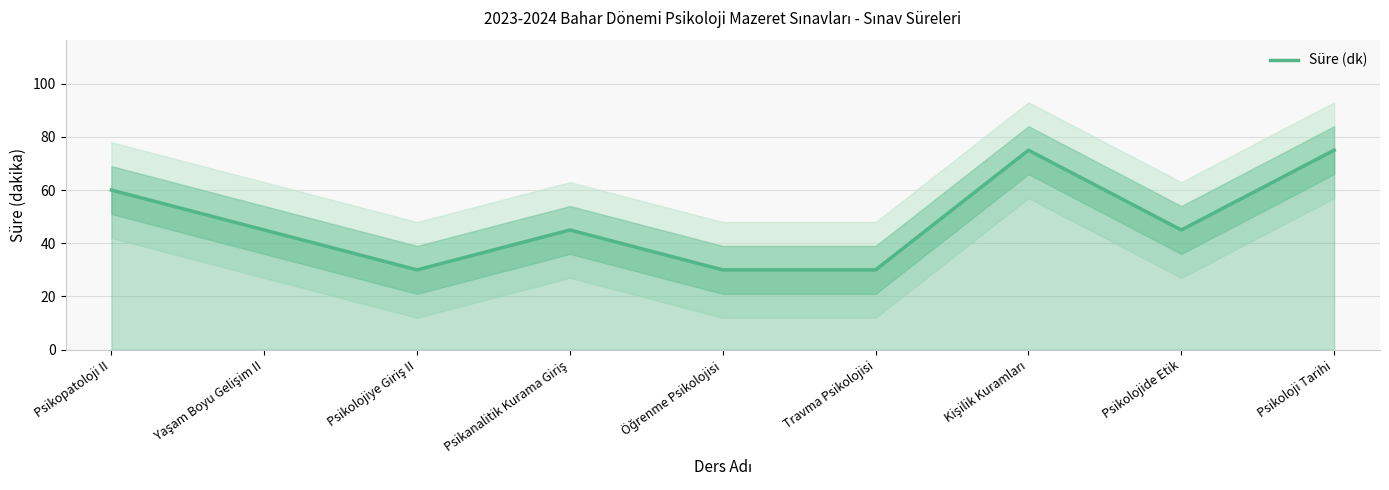

What is the sum of the values at Psikanalitik Kurama Giriş and Kişilik Kuramları?

120